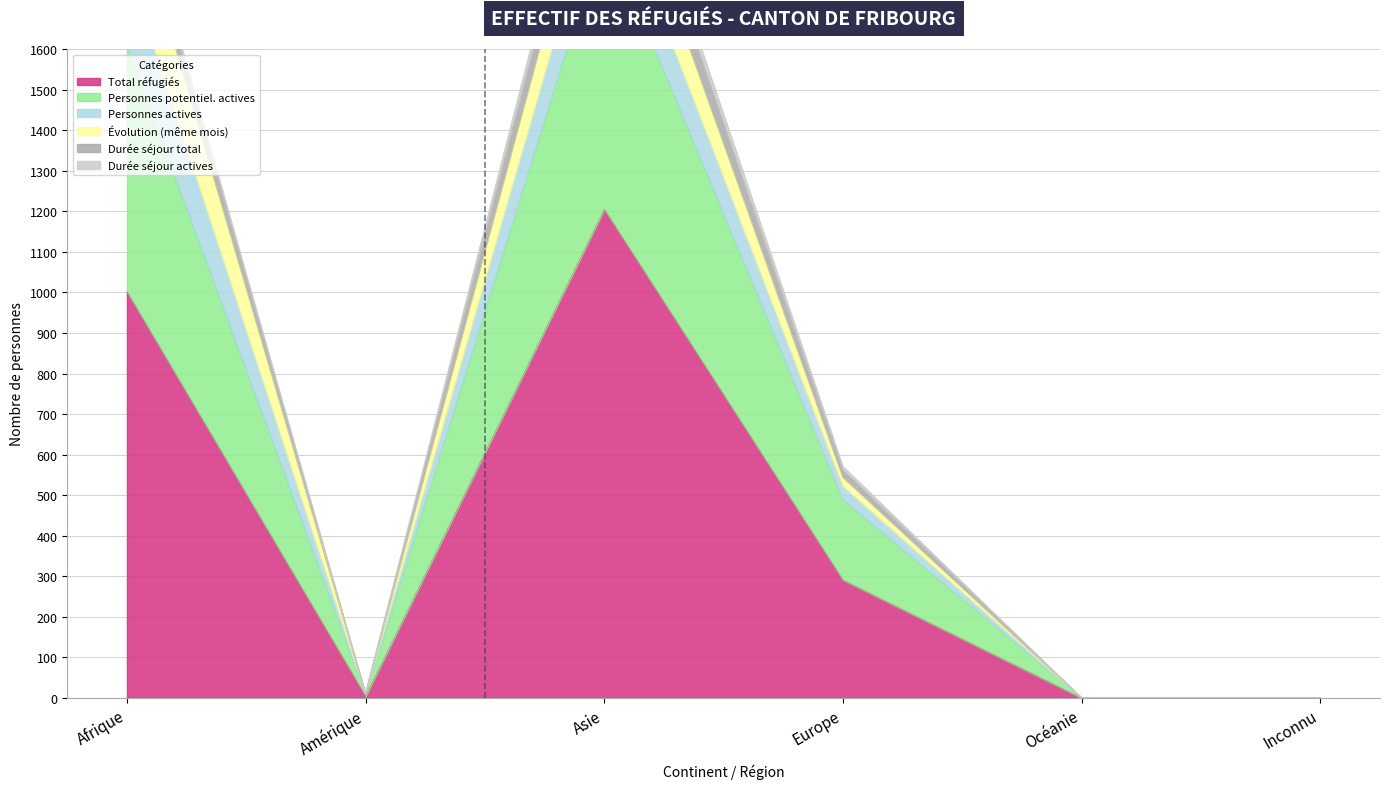

At which category is the sum across all series the highest?

Asie